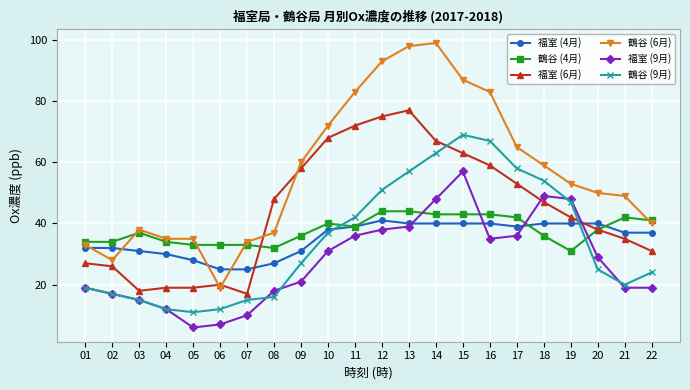

Where is the first local minimum for 福室 (6月)?

03